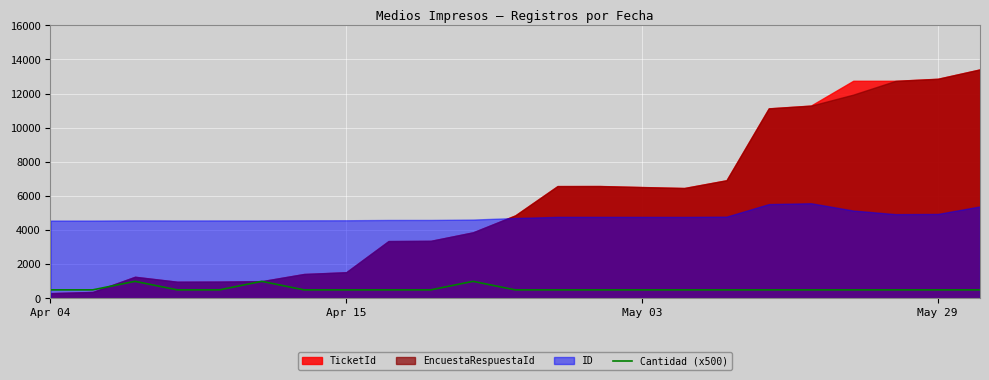

What value does the data have at May 29?

500